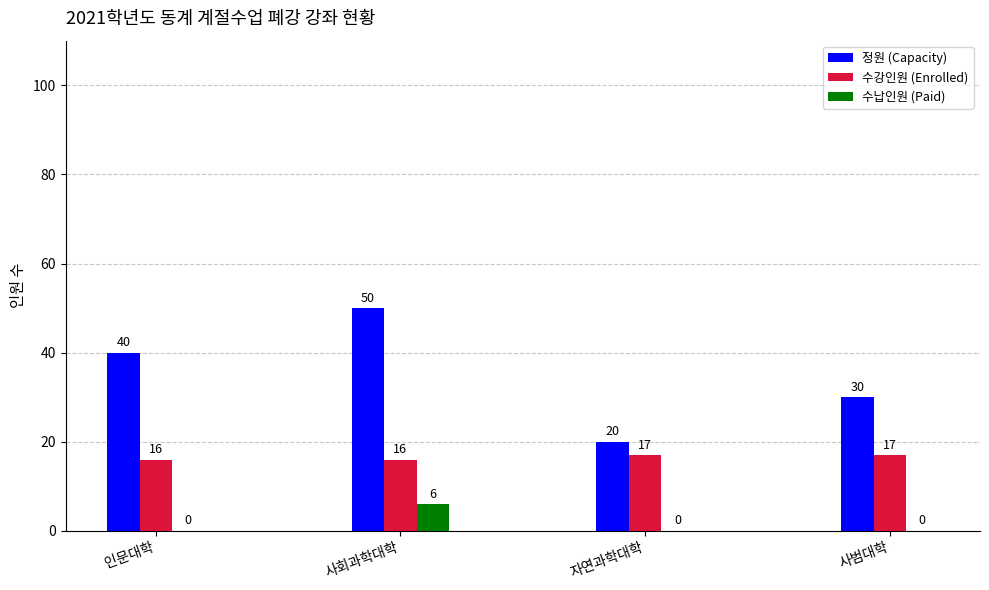

True or false: 정원 (Capacity) has a value of 72 at 사회과학대학.

False